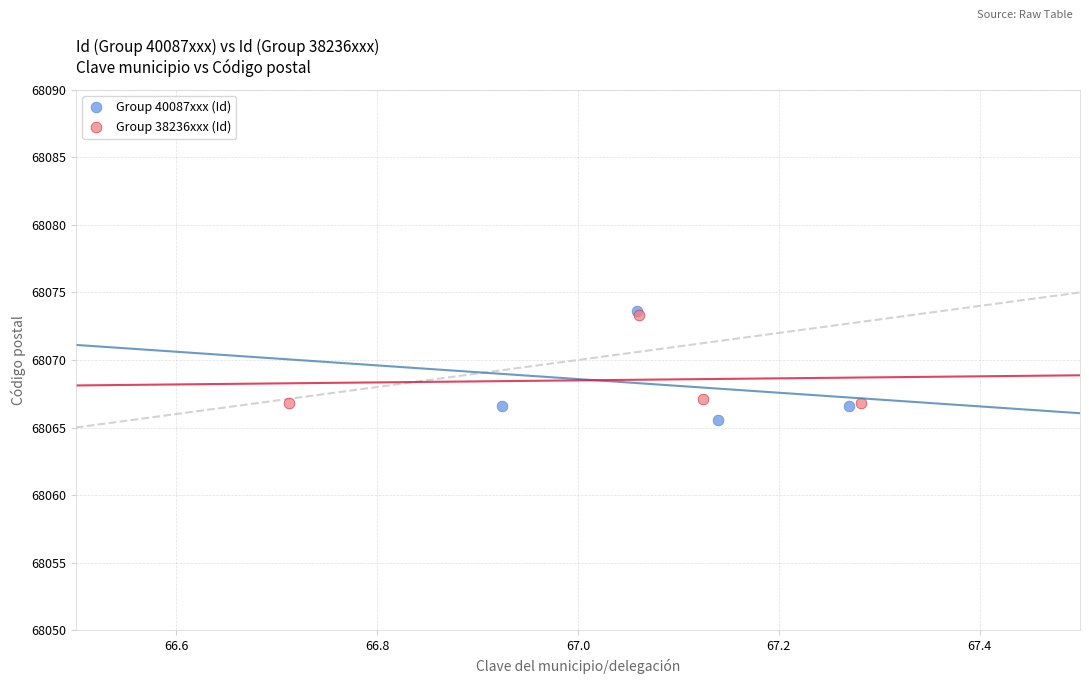

Which series has the largest Y range (max minus min)?

Group 40087xxx (Id)